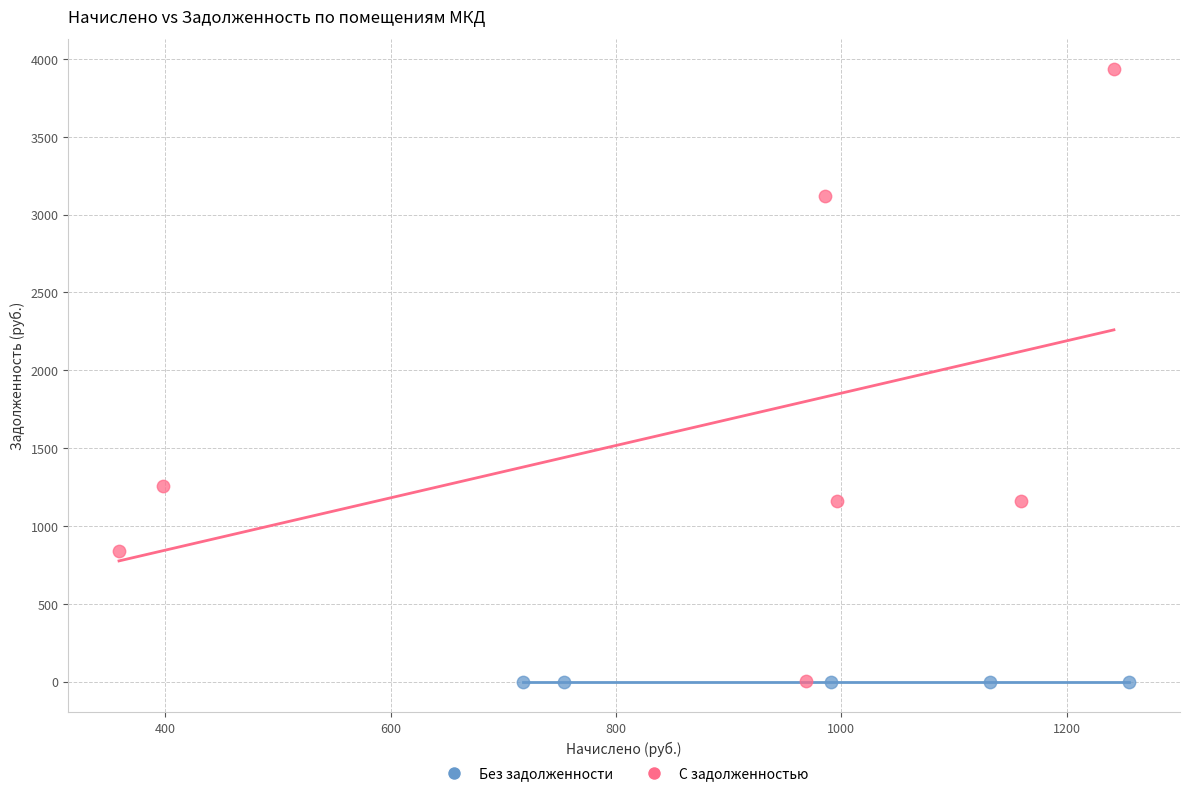

Which series reaches the maximum Y coordinate?

С задолженностью